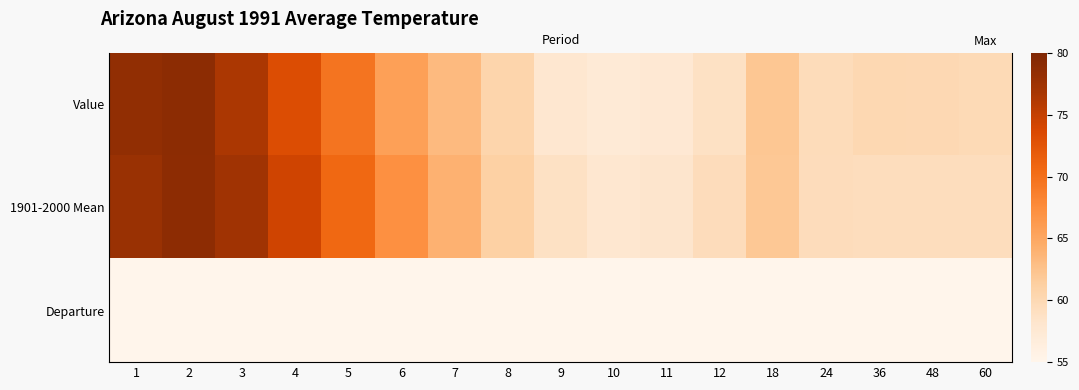

How many values in the Departure series are below 0?

10